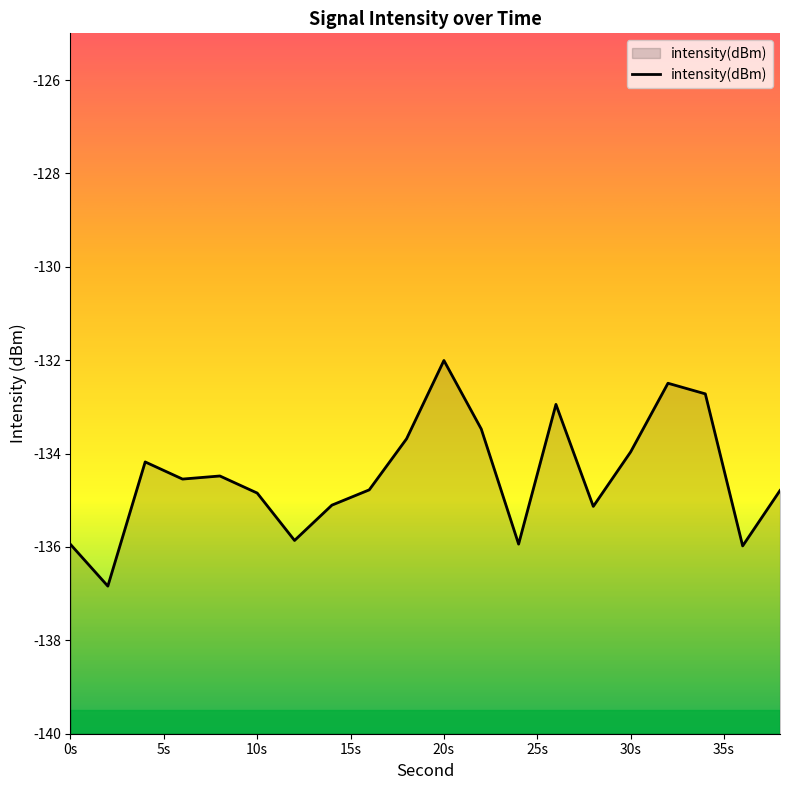

Is it true that the value at 12 is -244.1?

False